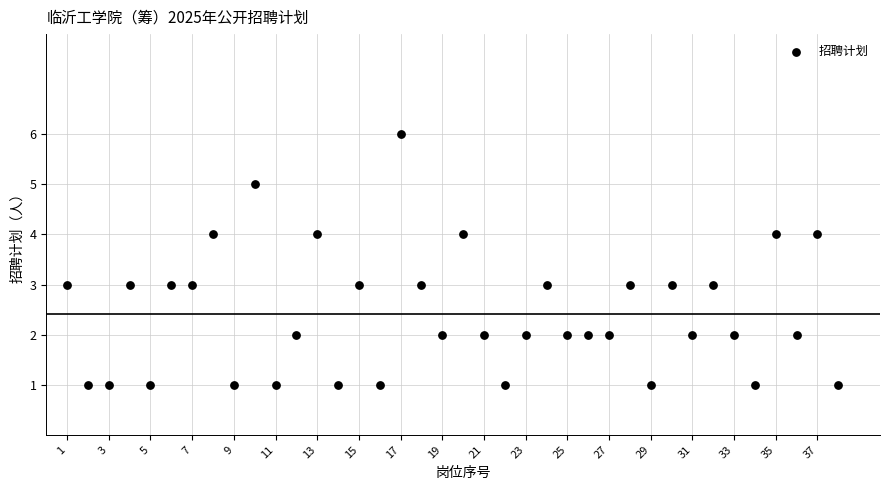

What is the range of X values (max minus min)?

37